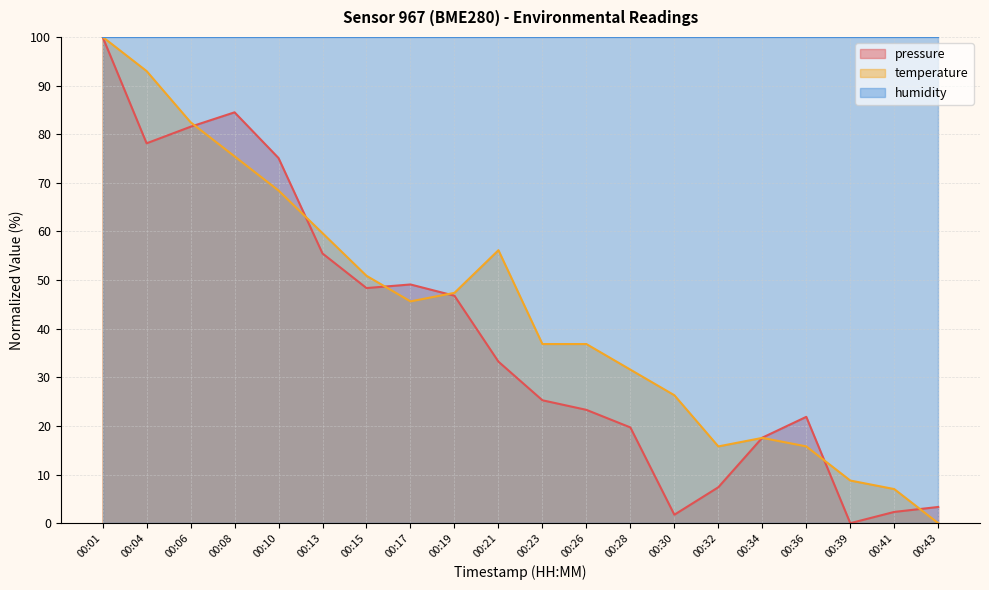

The value of temperature at 00:06 is 82.5. True or false?

True